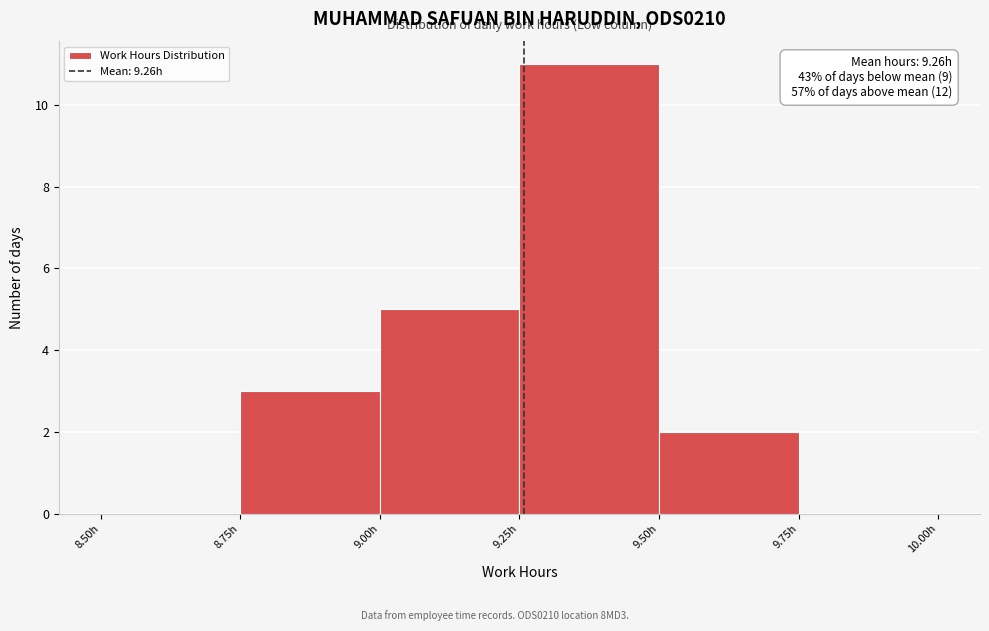

Which range on the x-axis has the tallest bar?

9.25 to 9.50